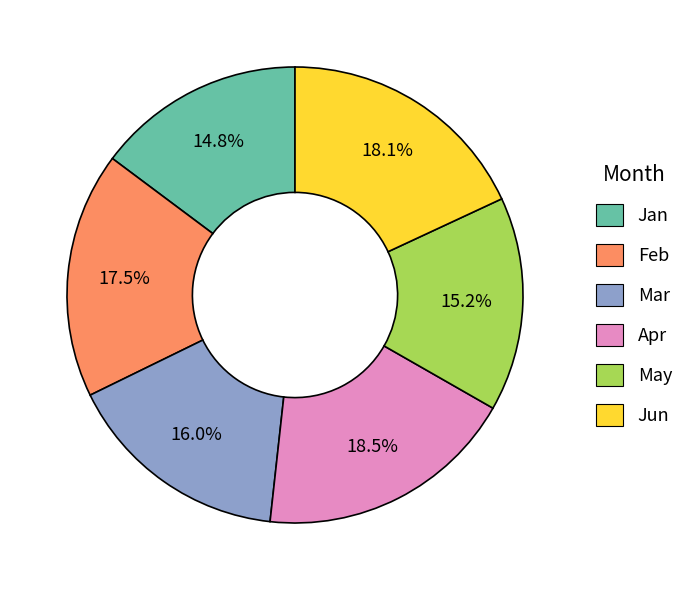

What is the ratio of the value at Jun to the value at Feb?

1.0